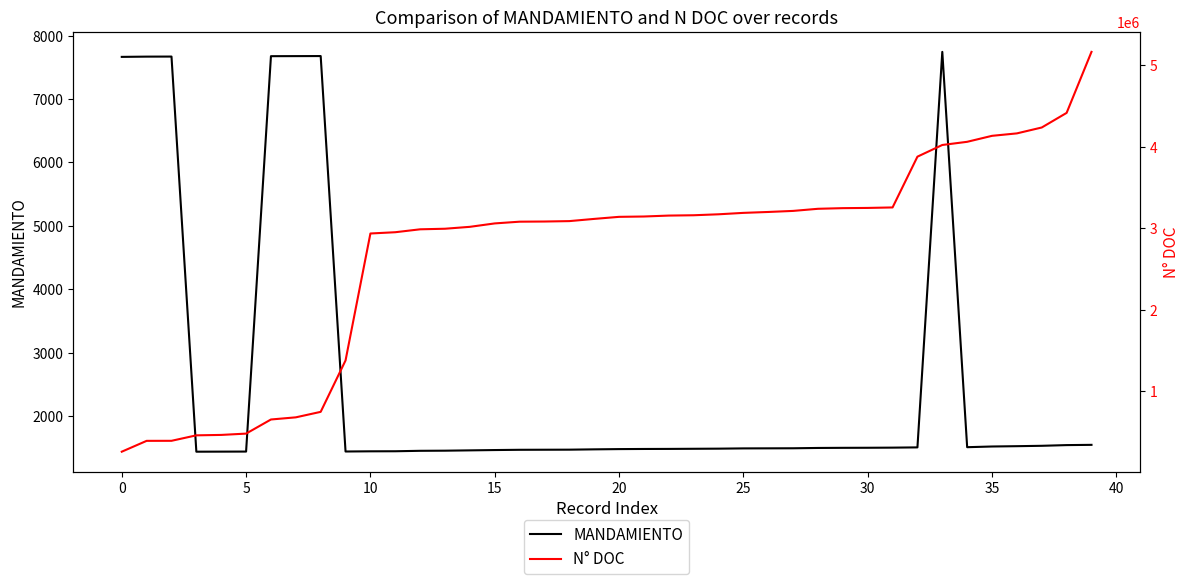

What are all the series names shown in the legend?

MANDAMIENTO, N° DOC